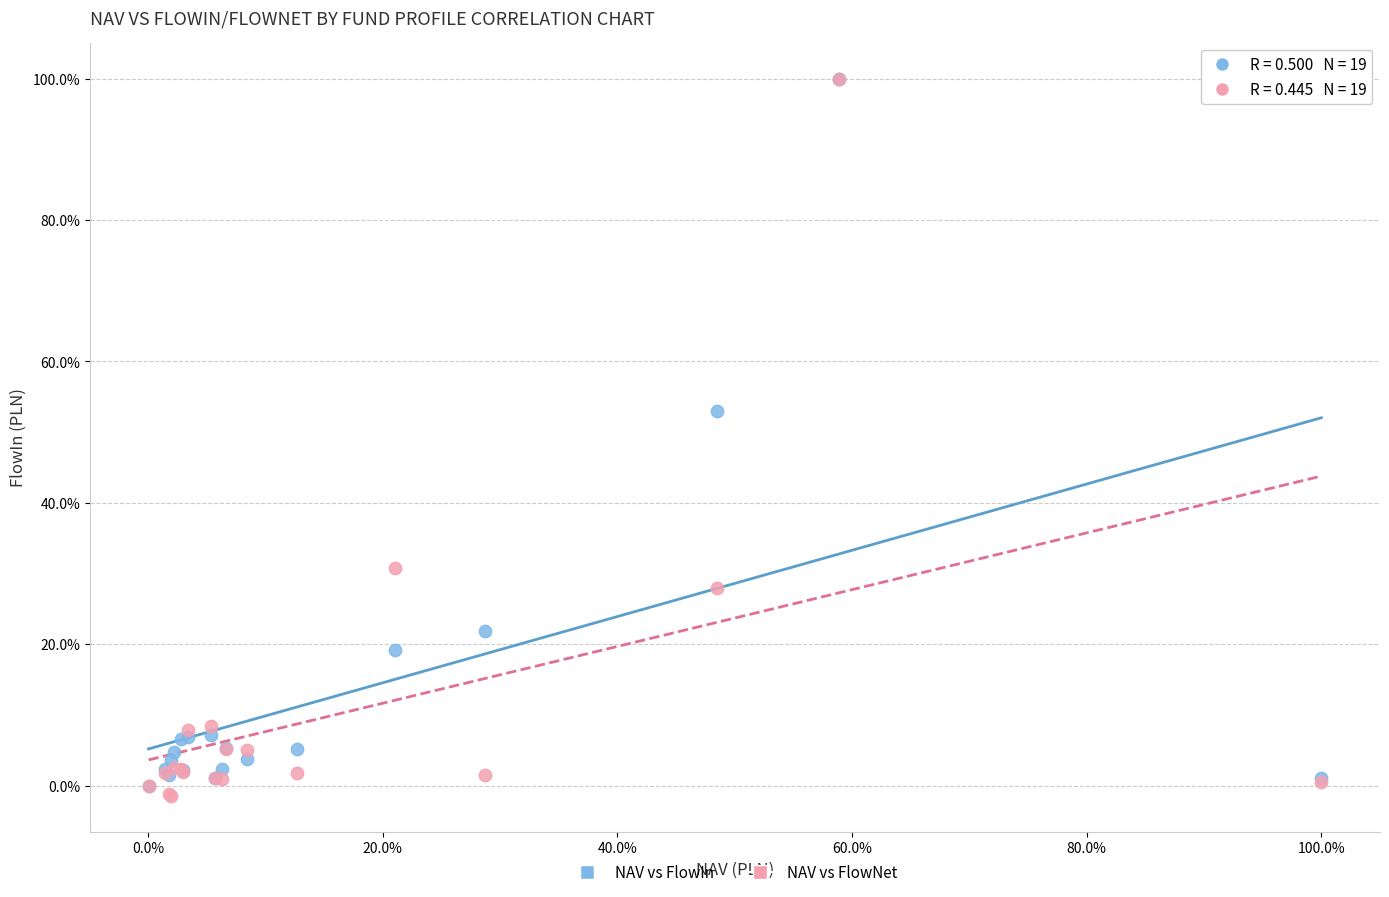

Which series has the largest Y range (max minus min)?

NAV vs FlowNet